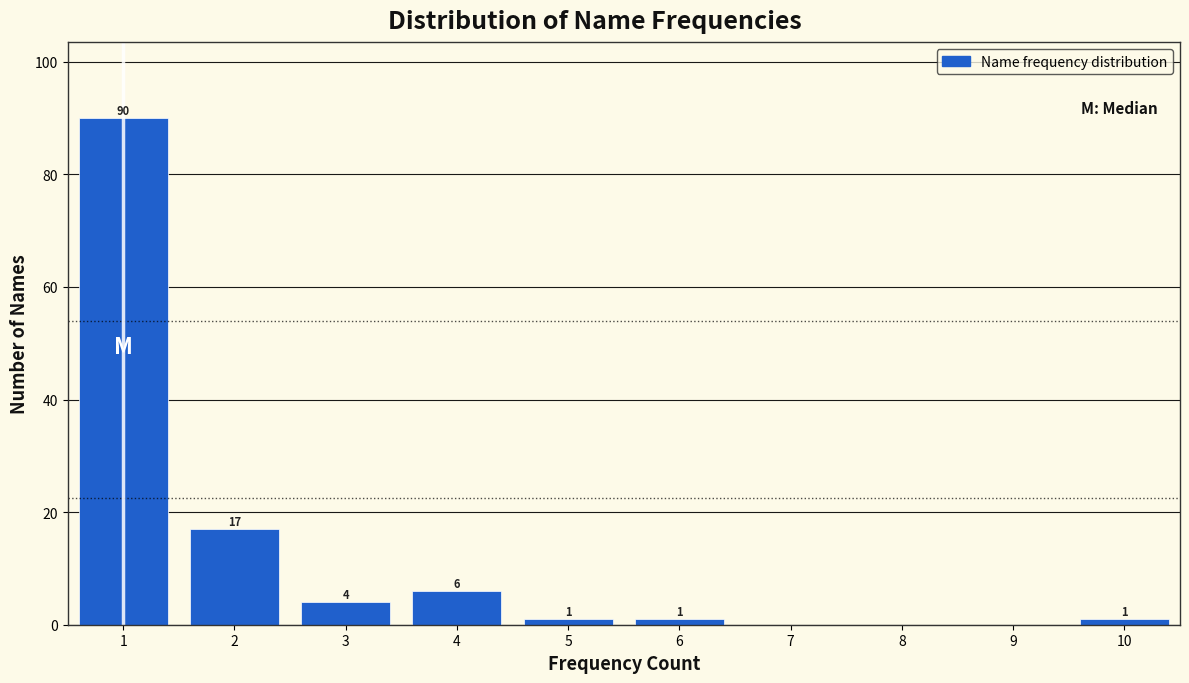

Which range on the x-axis has the tallest bar?

0.5 to 1.5